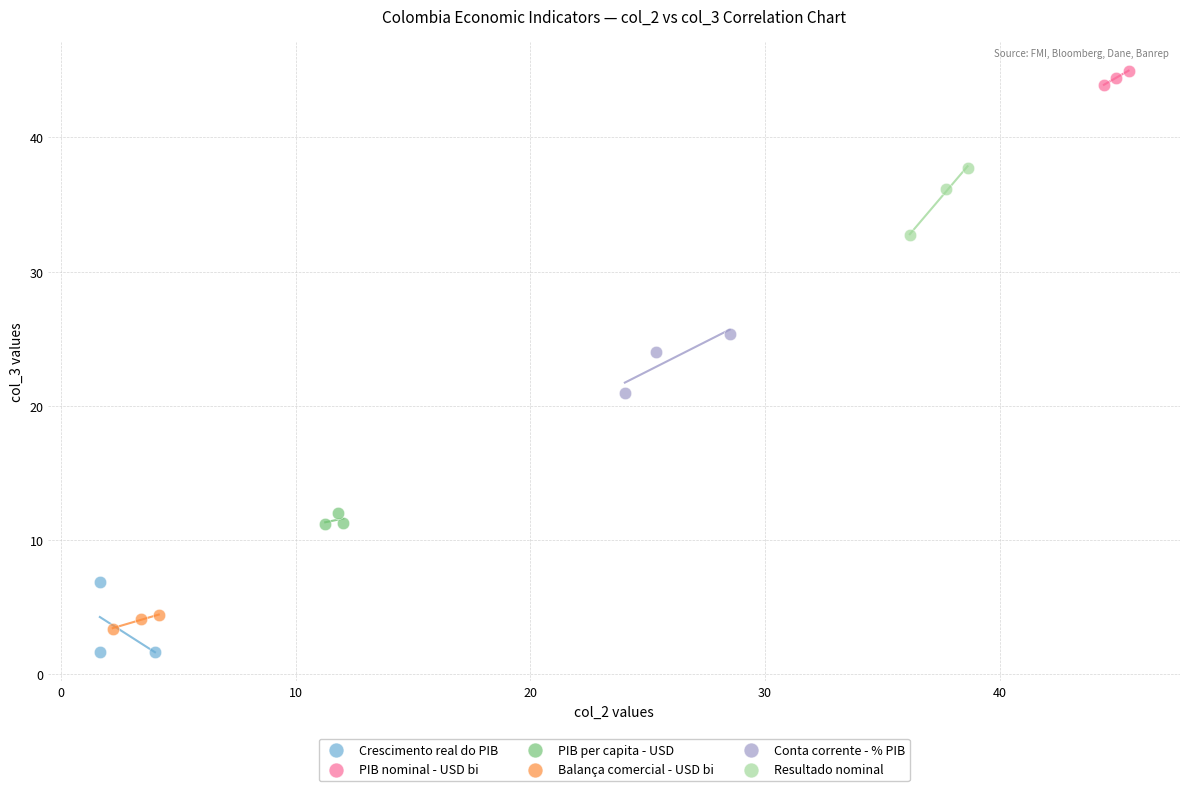

Which series reaches the minimum Y coordinate?

Crescimento real do PIB